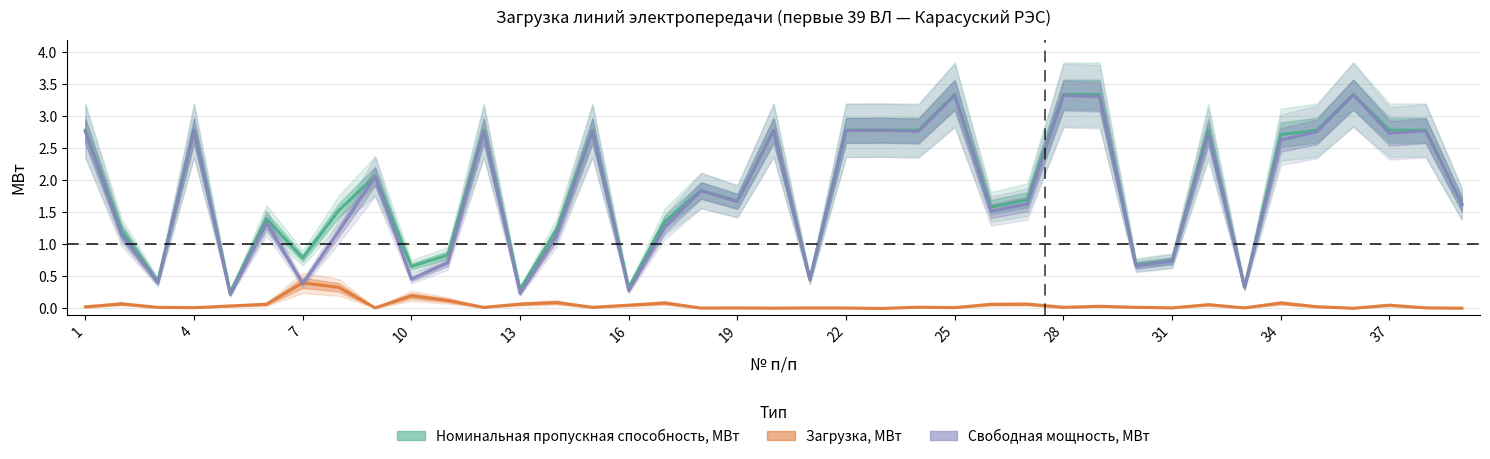

How many positive values does the Загрузка, МВт series have?

38